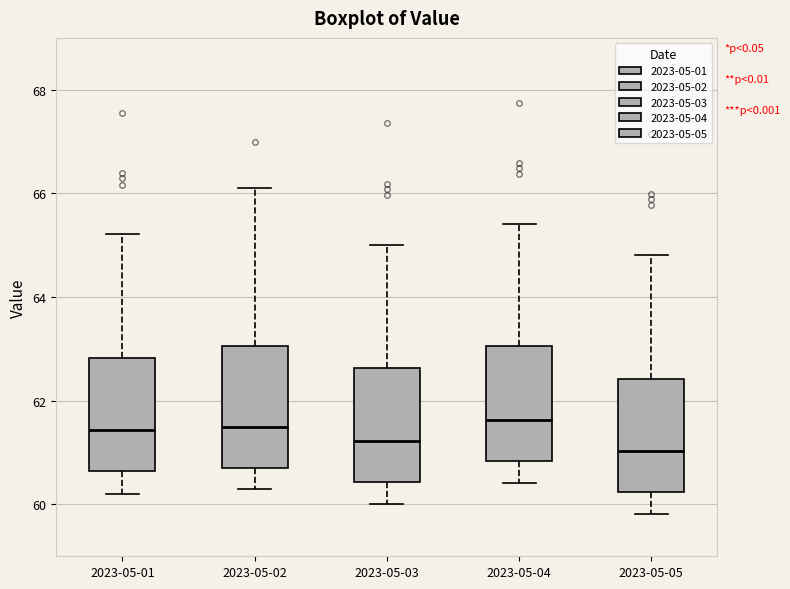

Where does the median line of the box for 2023-05-05 sit on the y-axis? The values are not printed on the chart, so give them approximately, as read against the axis.

61.0